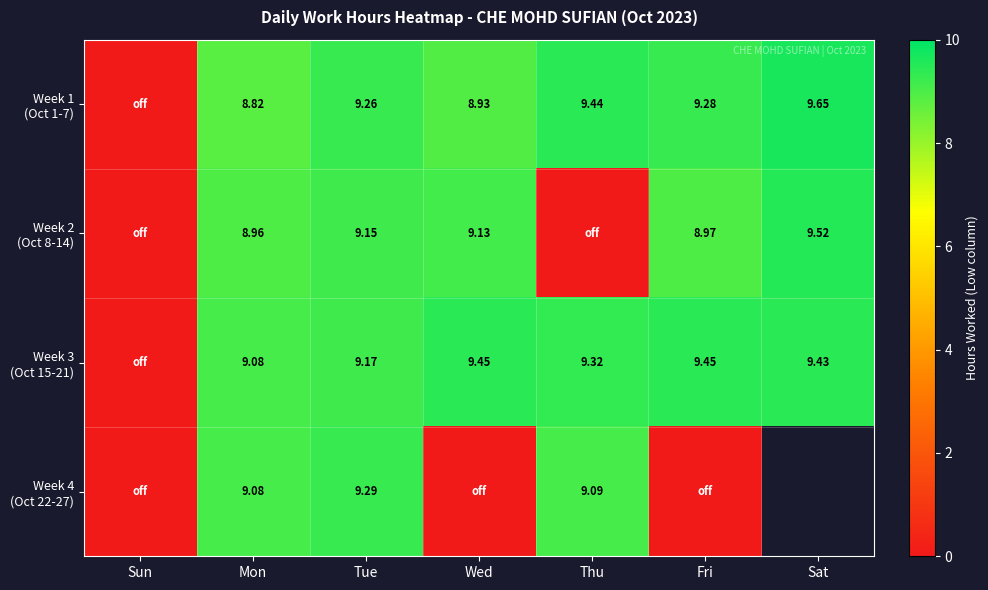

True or false: Week 1 (Oct 1-7) has a value of 9.7 at Sat.

True